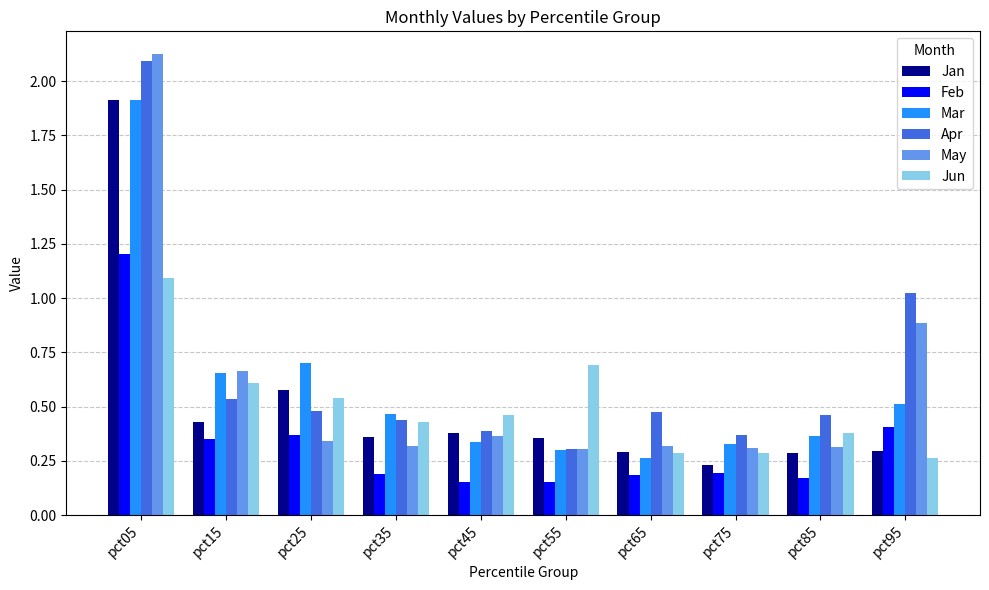

What is the total value across all series at pct25?

3.0